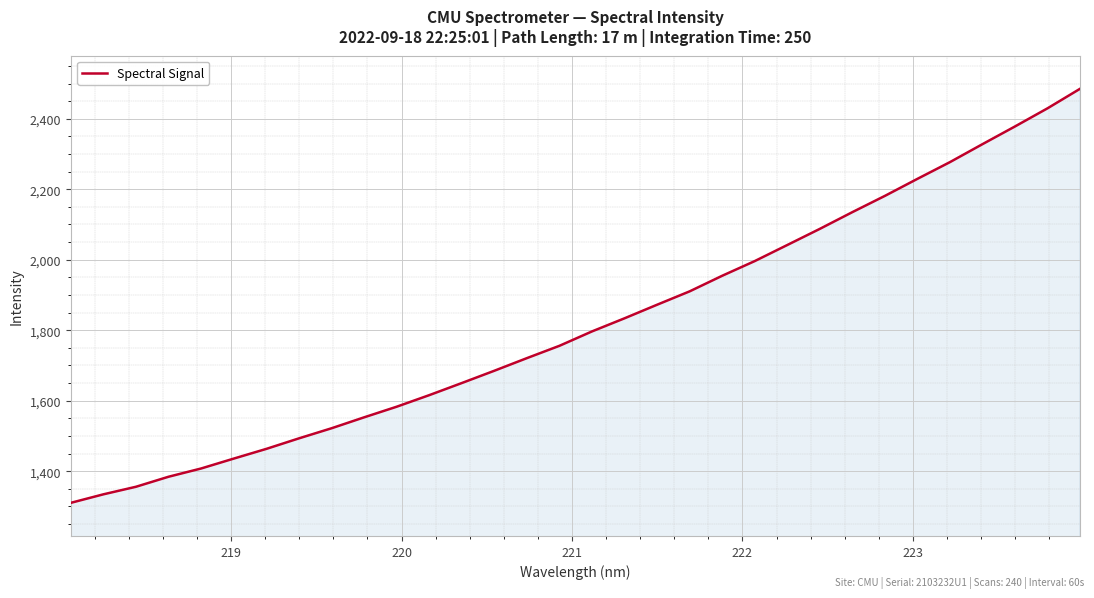

What is the sum of all values?

58203.8